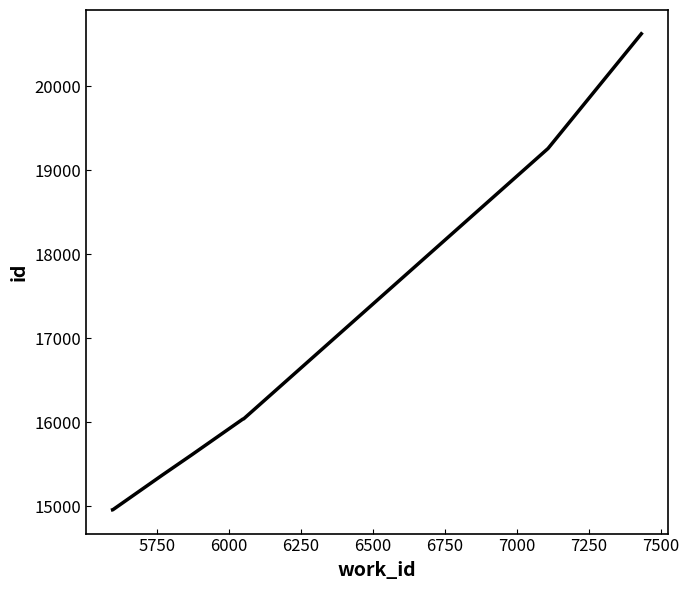

What is the greatest value displayed?

20623